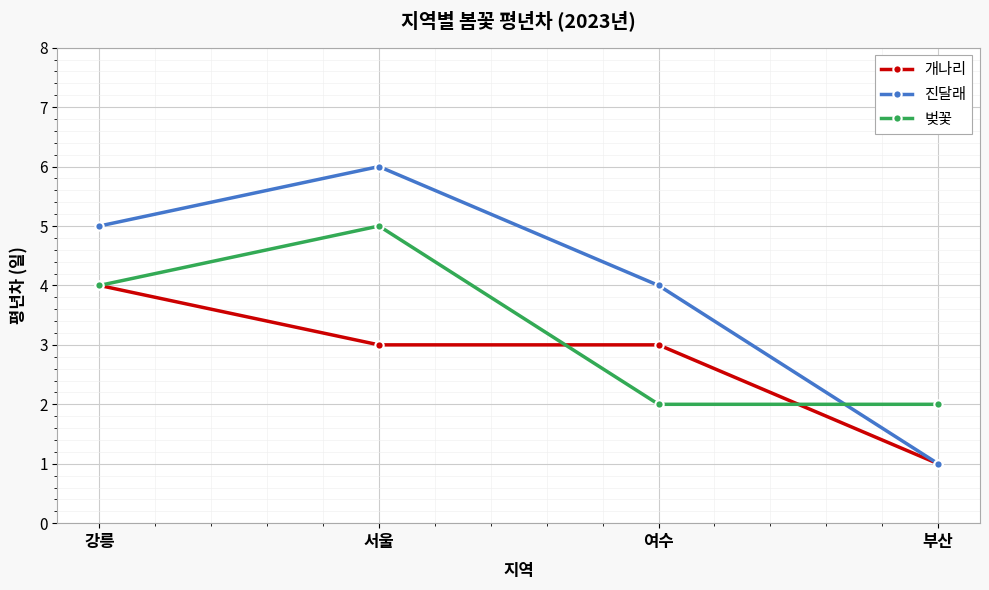

Rank the series by their average value, from highest to lowest.

진달래, 벚꽃, 개나리